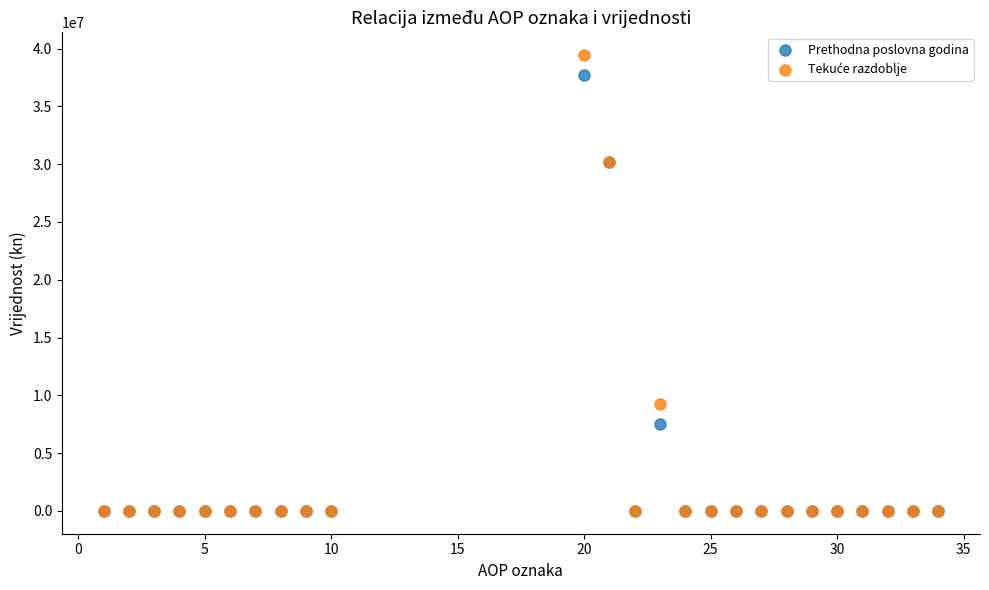

In the Prethodna poslovna godina series, what Y value is closest to 18866995?

7540104